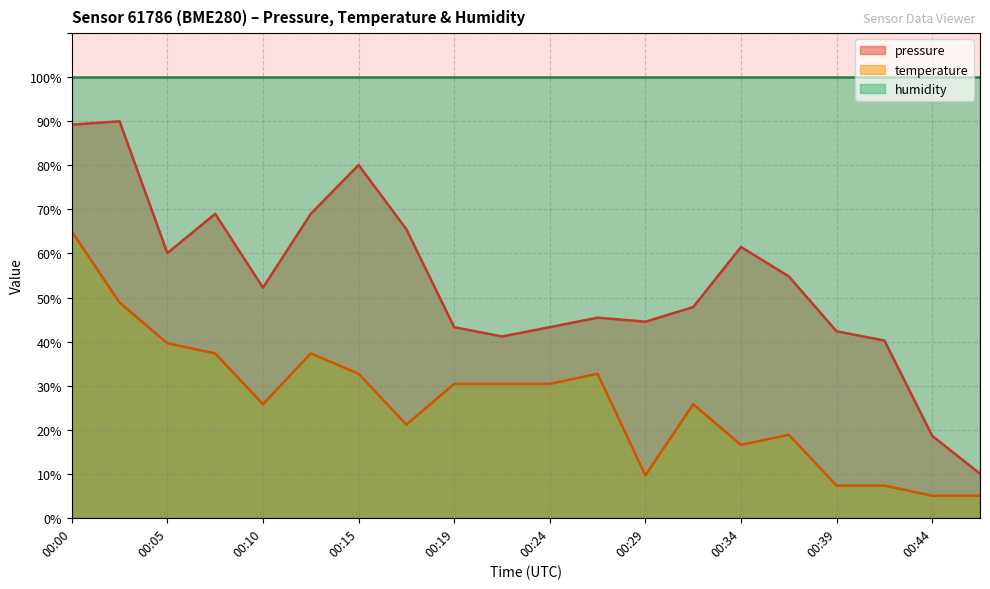

True or false: temperature and pressure intersect in this chart.

False